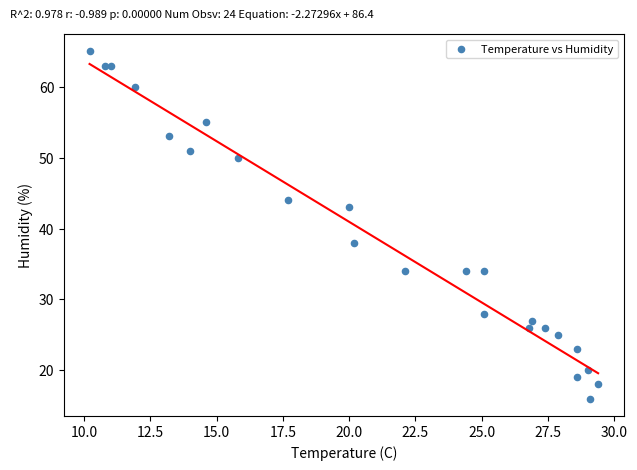

What Y value in the scatter plot is closest to 40?

38